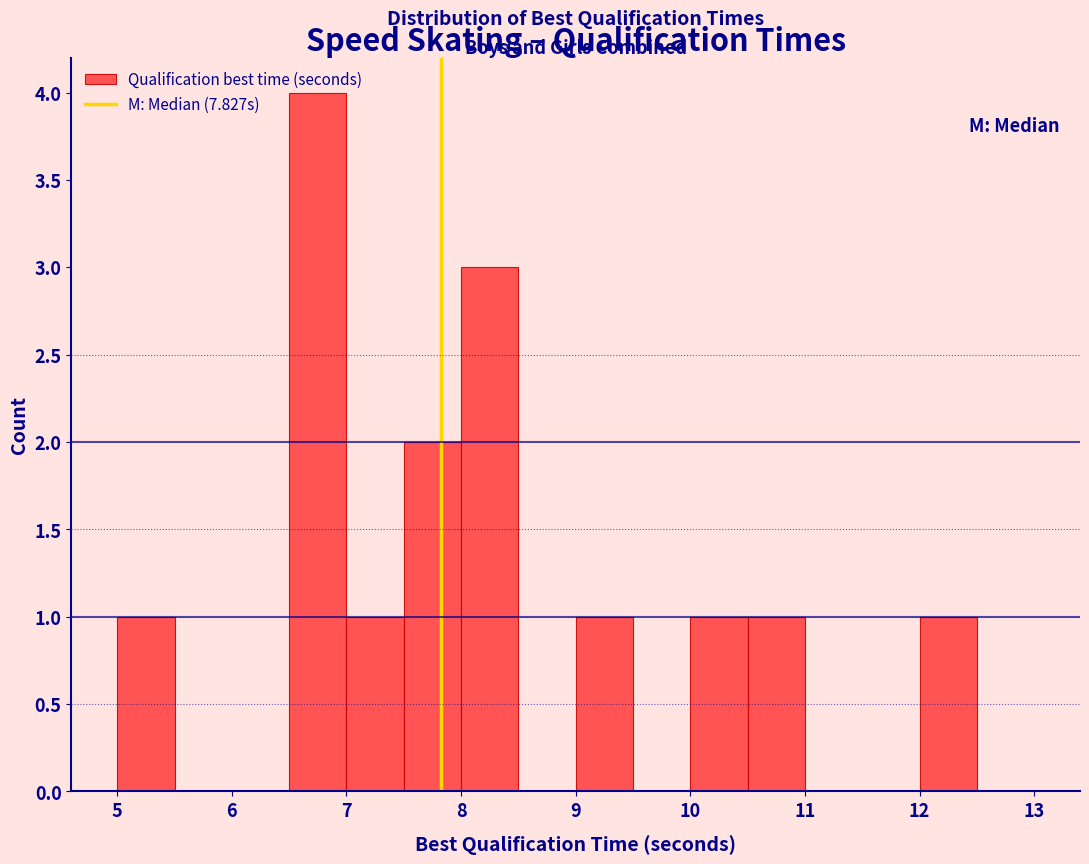

Reading left to right, list every bar in this chart as the range it spans on the x-axis followed by its height. The values are not printed on the chart, so give them approximately, as read against the axis.

5.0 to 5.5: 1
5.5 to 6.0: 0
6.0 to 6.5: 0
6.5 to 7.0: 4
7.0 to 7.5: 1
7.5 to 8.0: 2
8.0 to 8.5: 3
8.5 to 9.0: 0
9.0 to 9.5: 1
9.5 to 10.0: 0
10.0 to 10.5: 1
10.5 to 11.0: 1
11.0 to 11.5: 0
11.5 to 12.0: 0
12.0 to 12.5: 1
12.5 to 13.0: 0